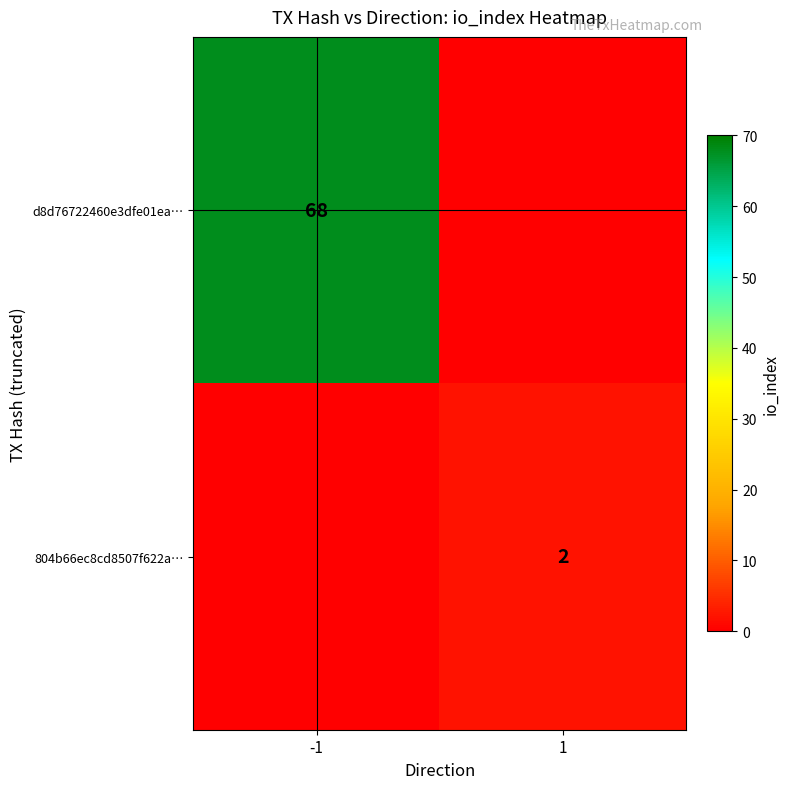

The value of 804b66ec8cd8507f622a… at 1 is 2. True or false?

True